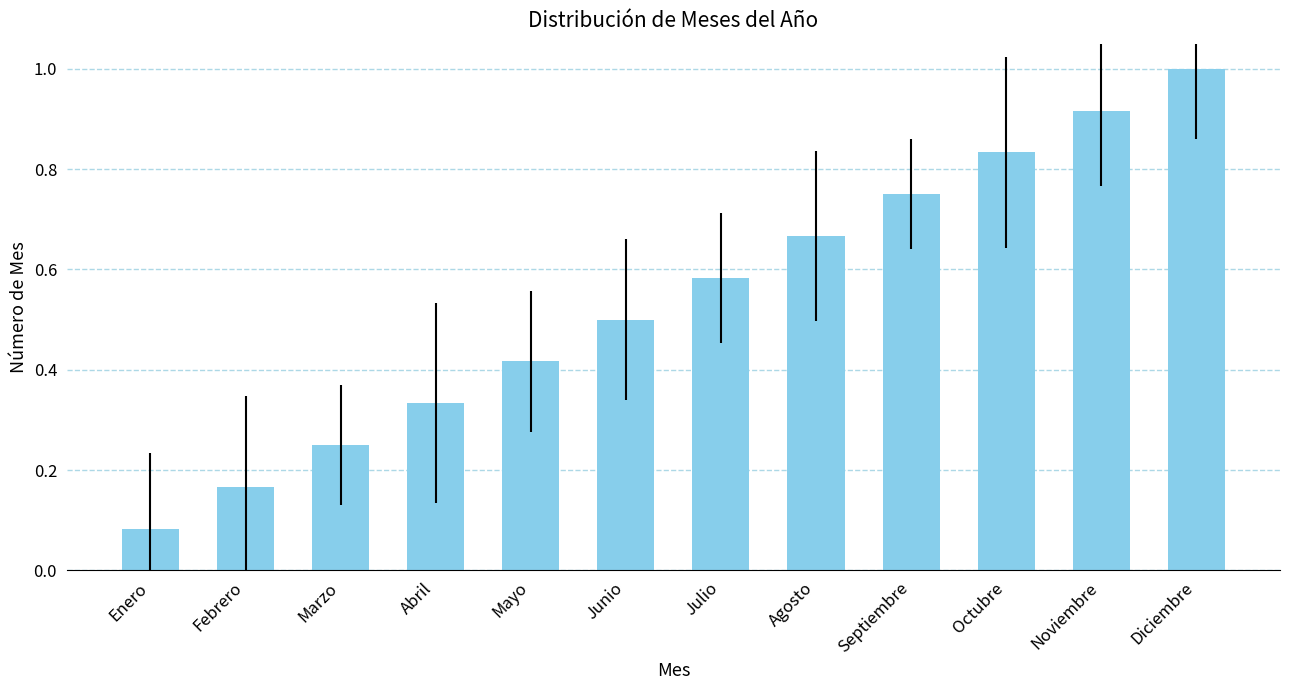

What is the label of the 11th bar from the right?

Febrero